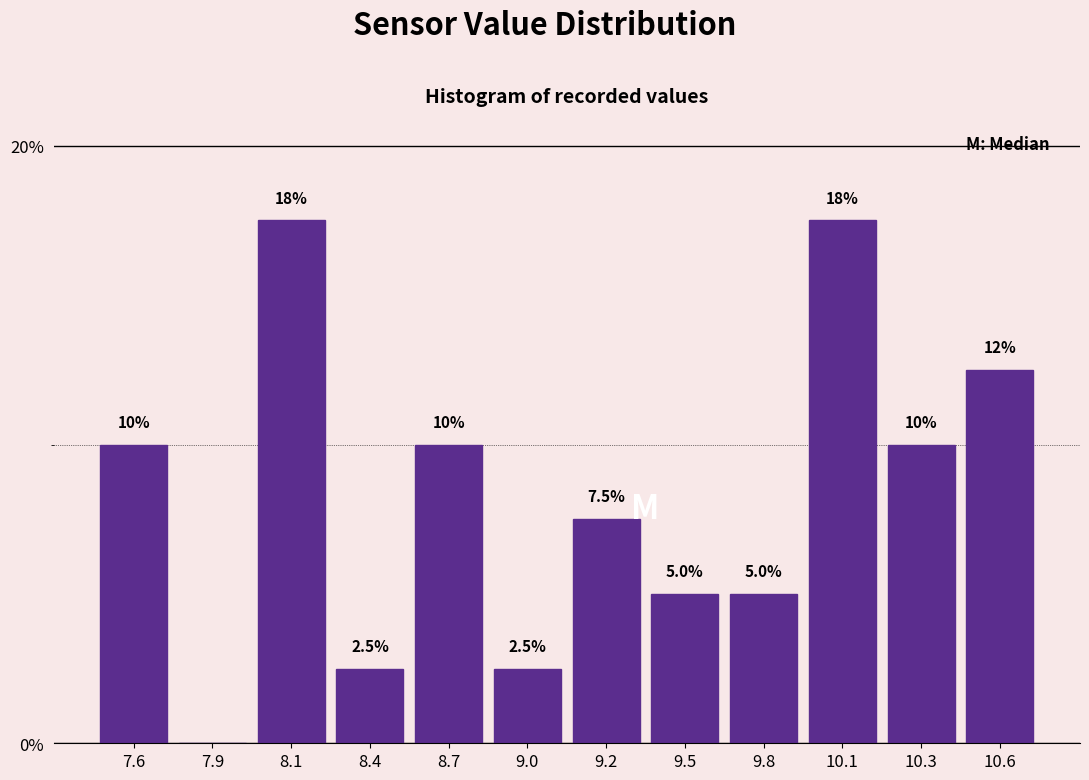

Reading left to right, extract all data points from this chart.

7.6=10.0	7.9=0.0	8.1=17.5	8.4=2.5	8.7=10.0	9.0=2.5	9.2=7.5	9.5=5.0	9.8=5.0	10.1=17.5	10.3=10.0	10.6=12.5